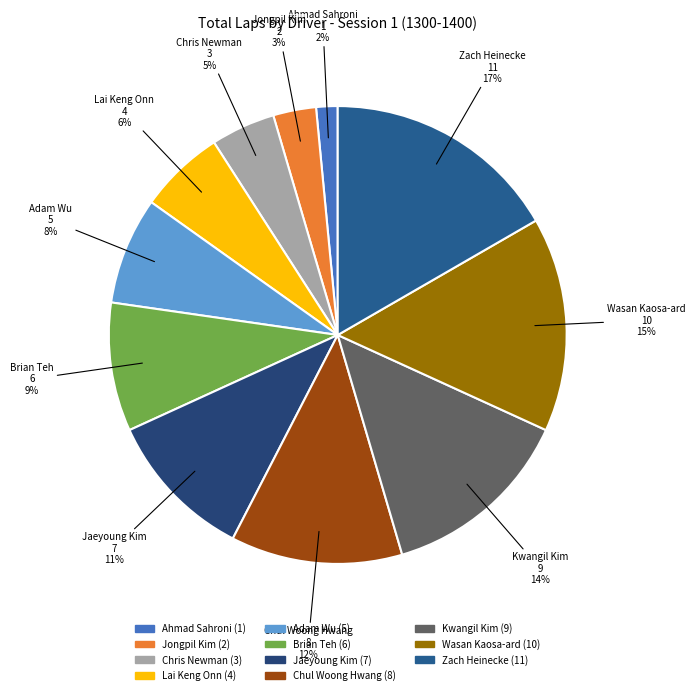

True or false: Lai Keng Onn accounts for 12% of the total.

False